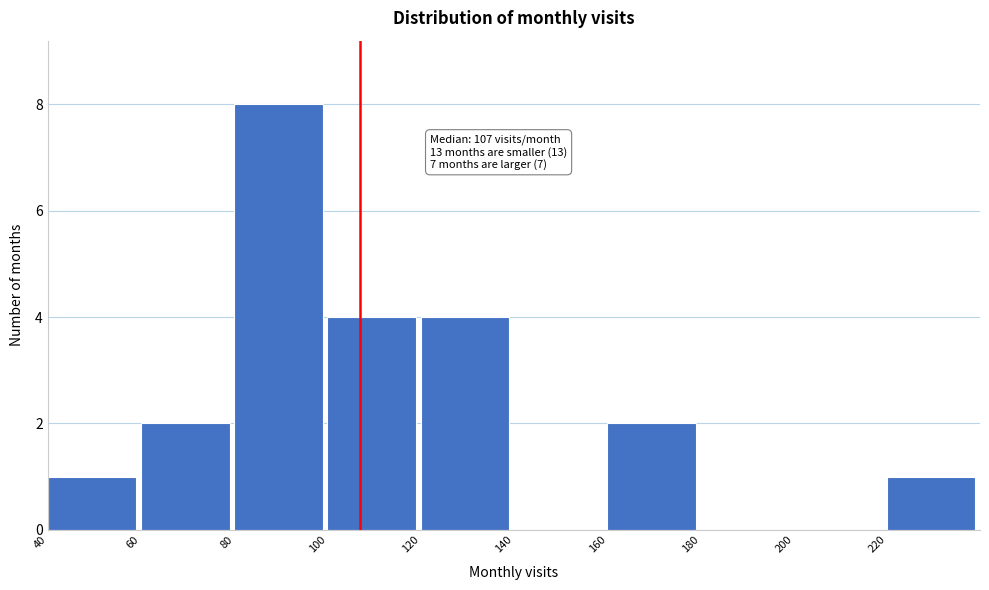

Which range on the x-axis has the tallest bar?

80 to 100